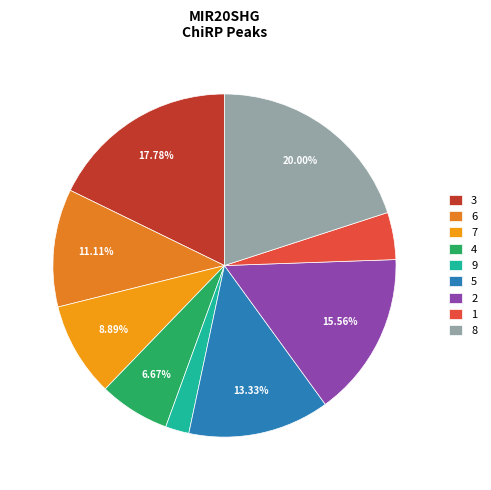

Which slice is the smallest?

9